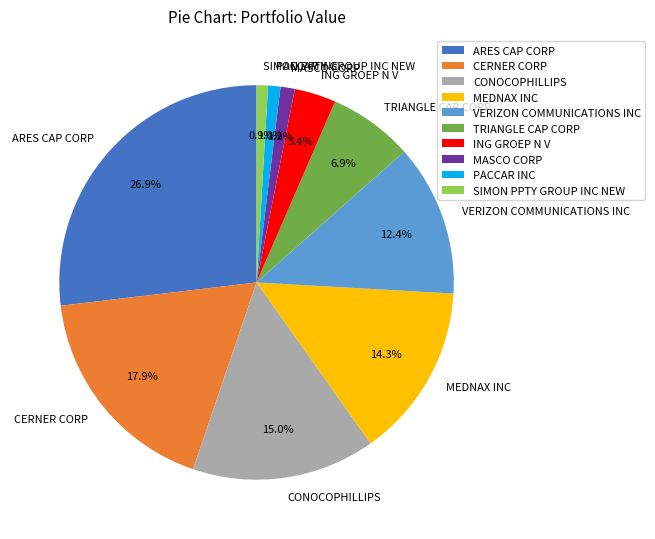

What is the largest slice in the pie chart?

ARES CAP CORP